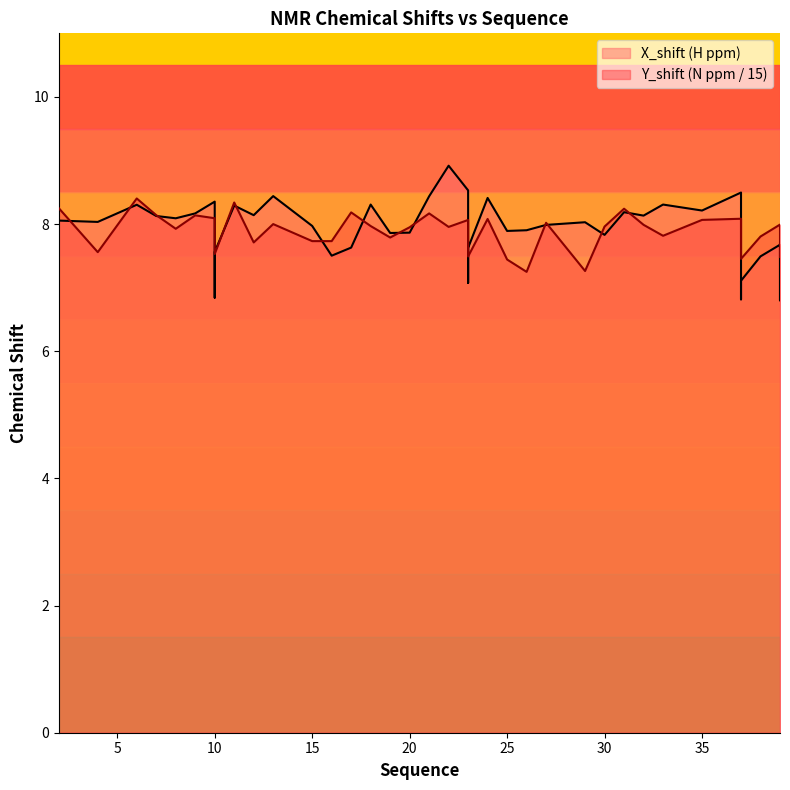

What is the total value across all series at 26?

15.2